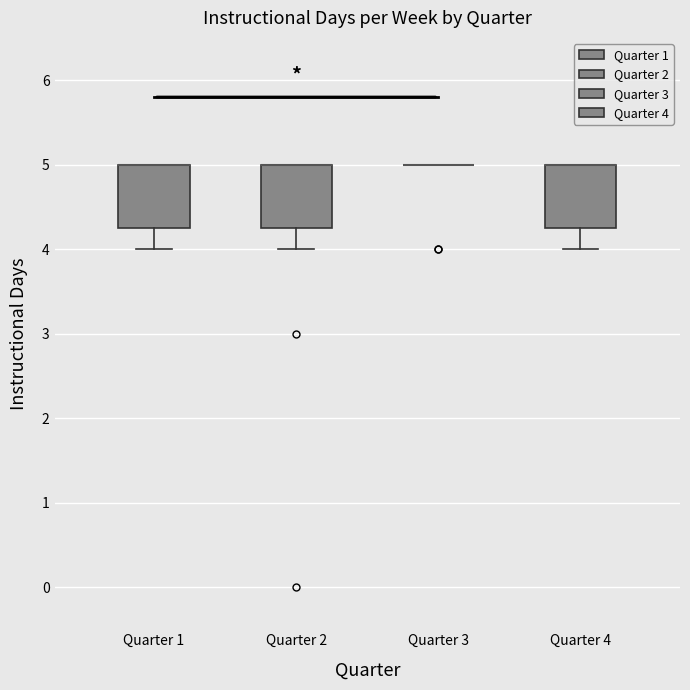

Reading left to right, transcribe this box plot: for each box, give where its median line is, the range the box spans, and where its two whiskers end, as read against the y-axis. The values are not printed on the chart, so give them approximately, as read against the axis.

Quarter 1: median 5.0 (drawn on the box's upper edge), box 4.3 to 5.0, whiskers 4.0 to 5.0
Quarter 2: median 5.0 (drawn on the box's upper edge), box 4.3 to 5.0, whiskers 4.0 to 5.0
Quarter 3: box collapsed to a line at 5.0, whiskers 5.0 to 5.0
Quarter 4: median 5.0 (drawn on the box's upper edge), box 4.3 to 5.0, whiskers 4.0 to 5.0